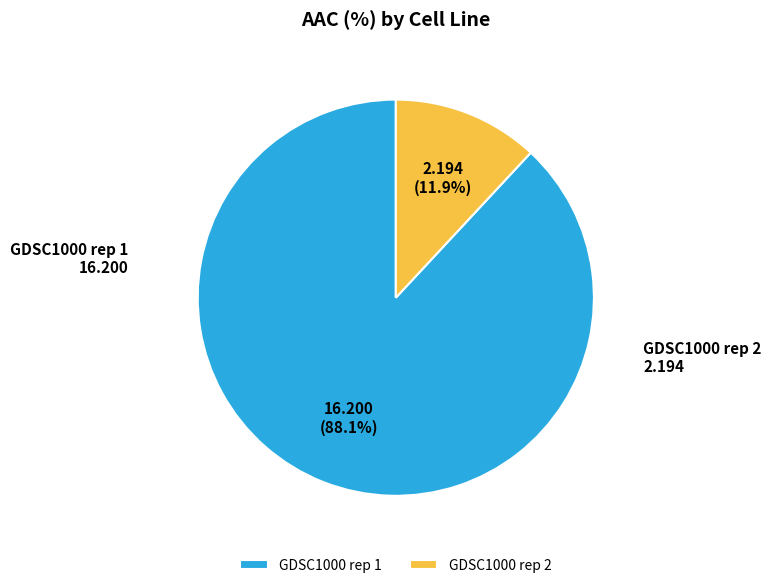

True or false: GDSC1000 rep 1 accounts for 88% of the total.

True